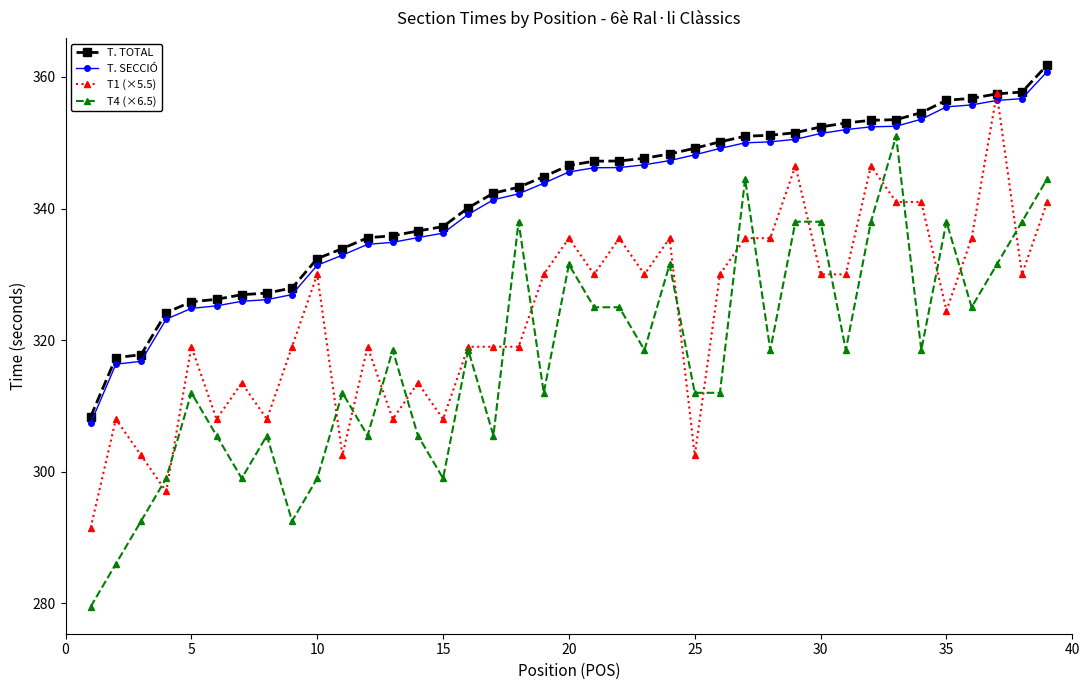

Which series has the largest range (max minus min)?

T4 (×6.5)